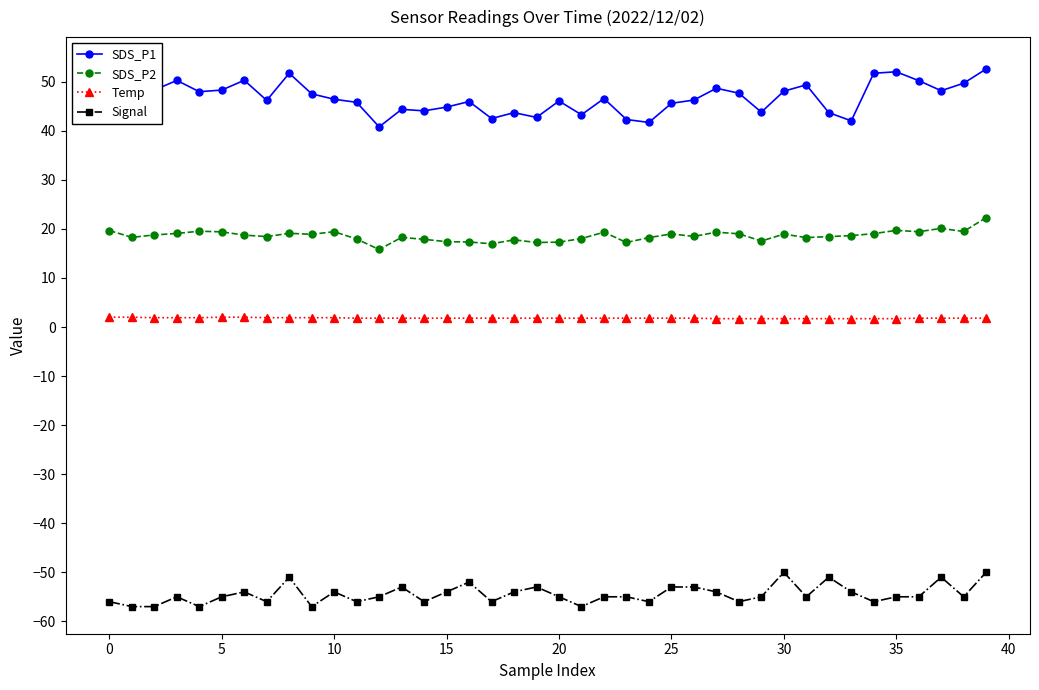

True or false: SDS_P2 has more than 1 points higher than both neighbors.

True